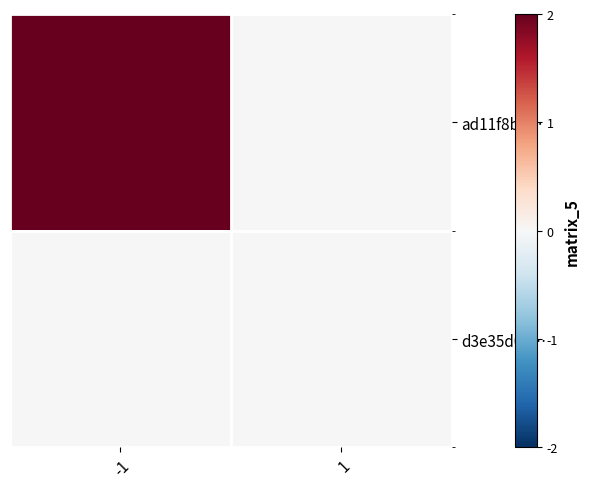

How many data points does each series have?

2